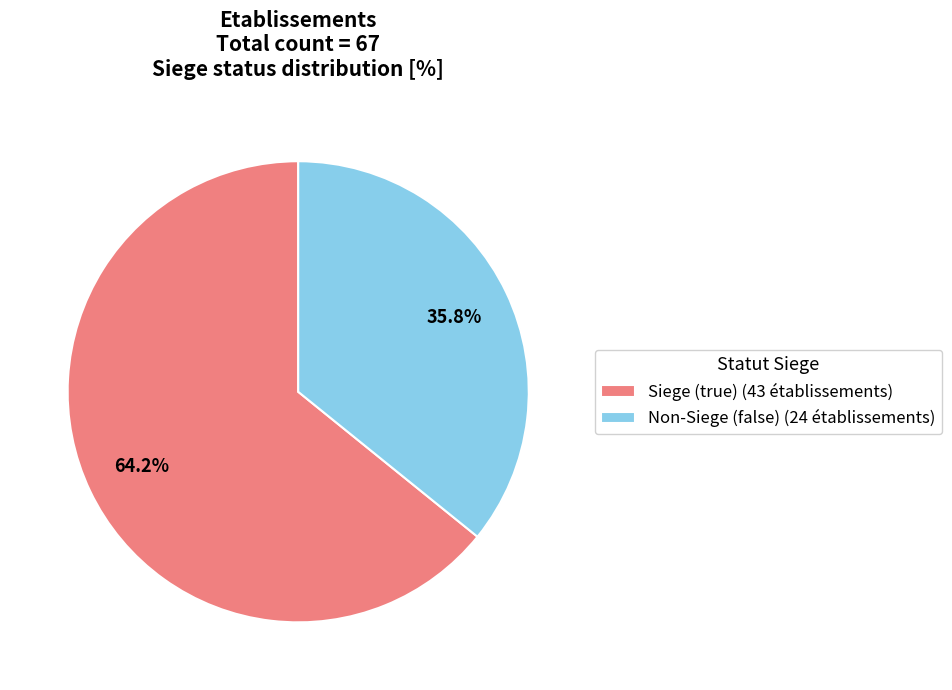

What is the largest slice in the pie chart?

Siege (true) (43 établissements)